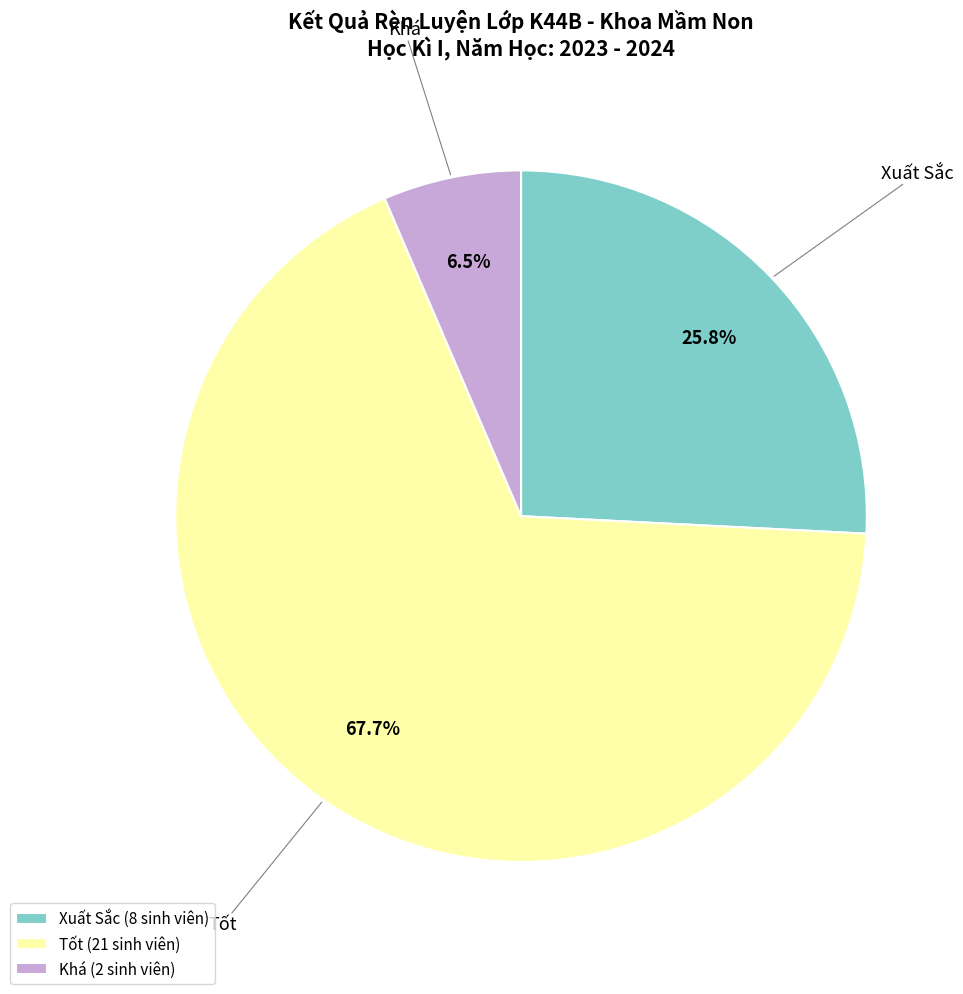

To the nearest percent, what percentage of the pie is Xuất Sắc?

26%